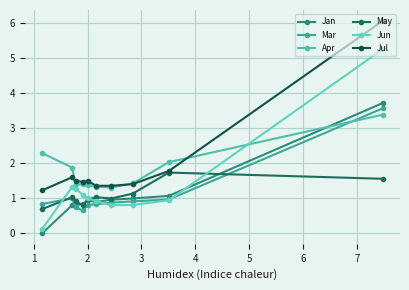

At how many categories does at least one series exceed 4?

1